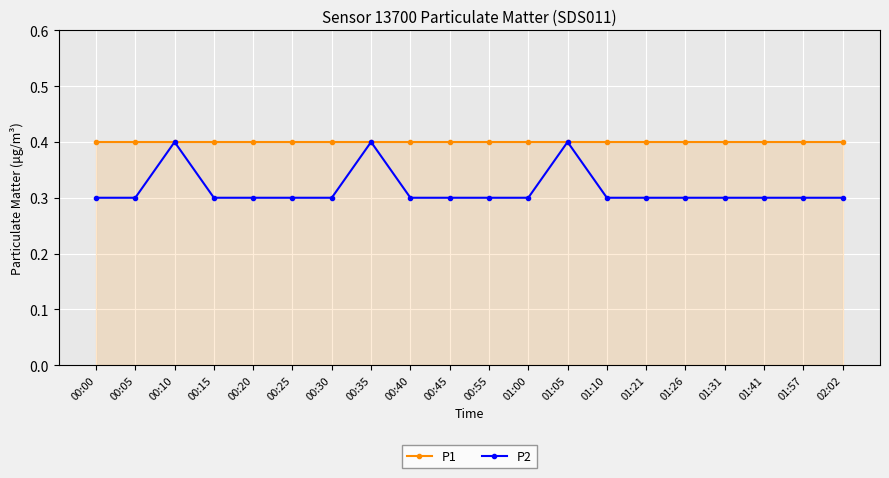

Count the number of categories in the chart.

20